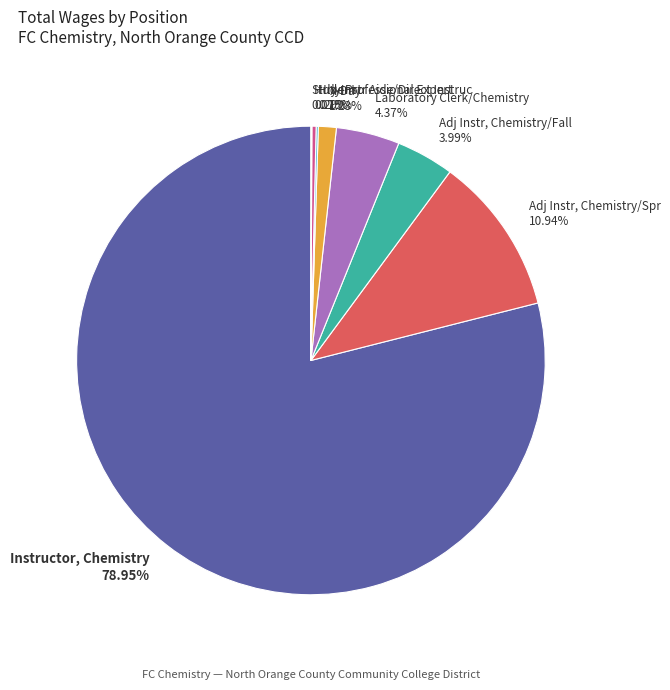

Do Adj Instr, Chemistry/Fall 3.99% and Instructor, Chemistry 78.95% together represent more than half of the pie?

Yes